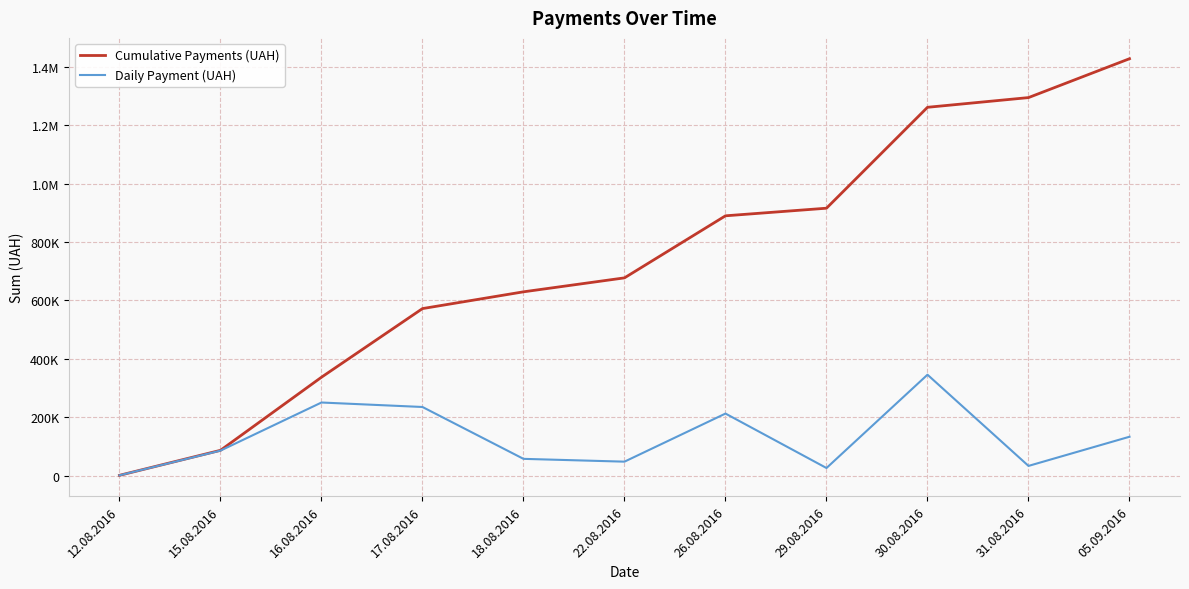

Does the chart display data point markers on the line(s)?

No